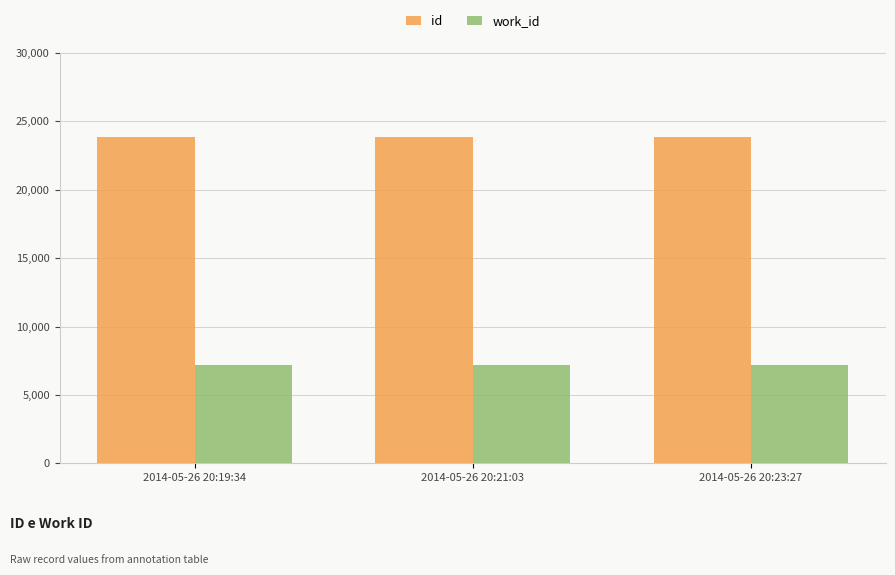

What position from the left is 2014-05-26 20:19:34?

1